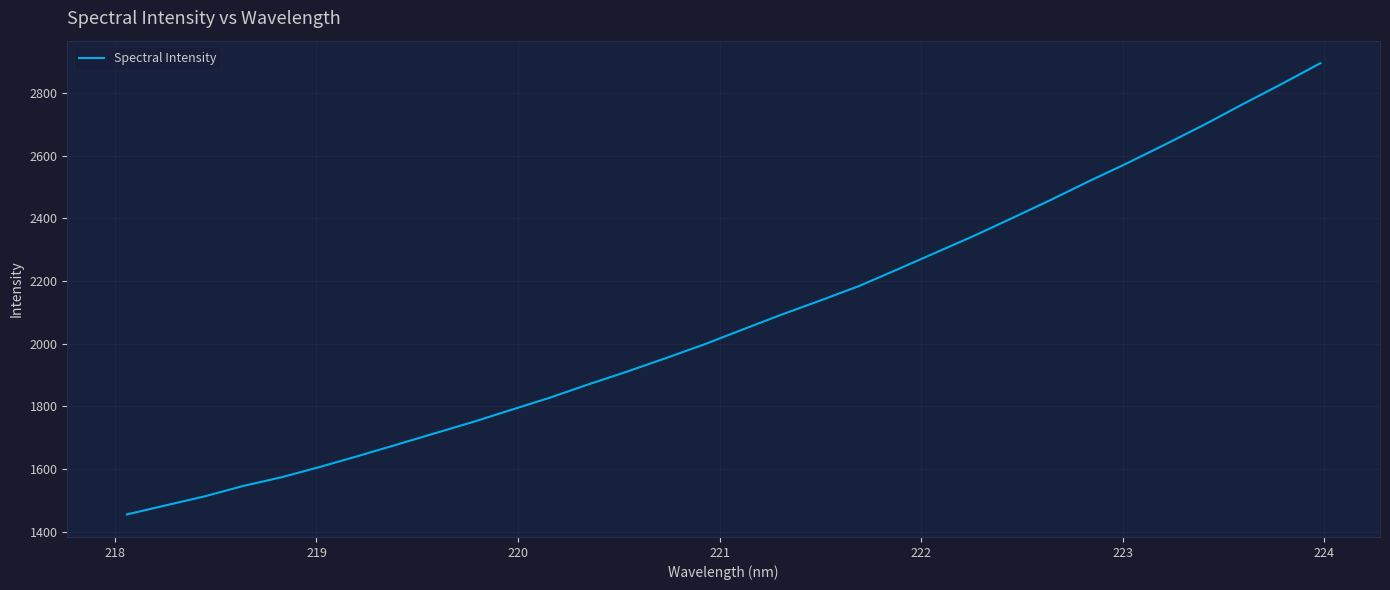

Does the chart display data point markers on the line(s)?

No